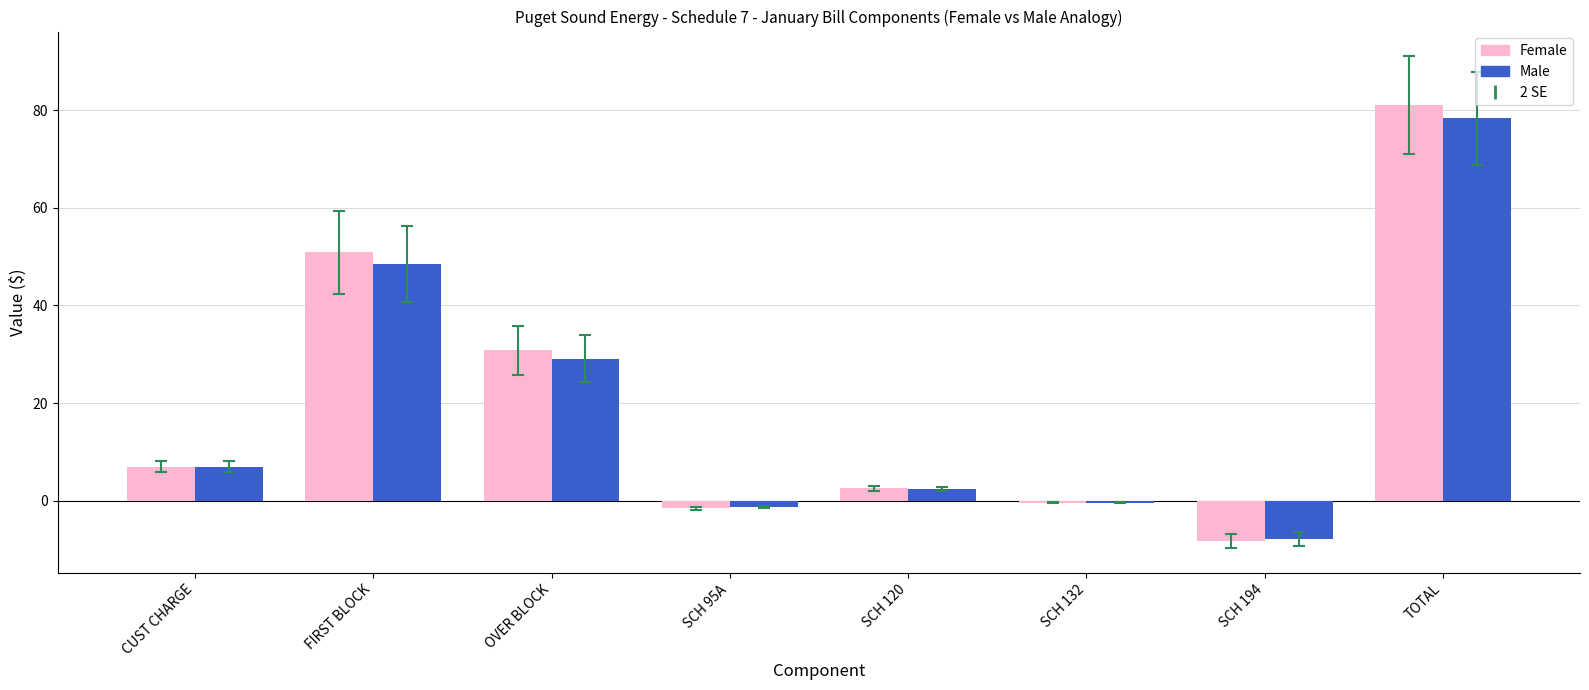

What is the difference between the Male values at CUST CHARGE and SCH 95A?

8.3